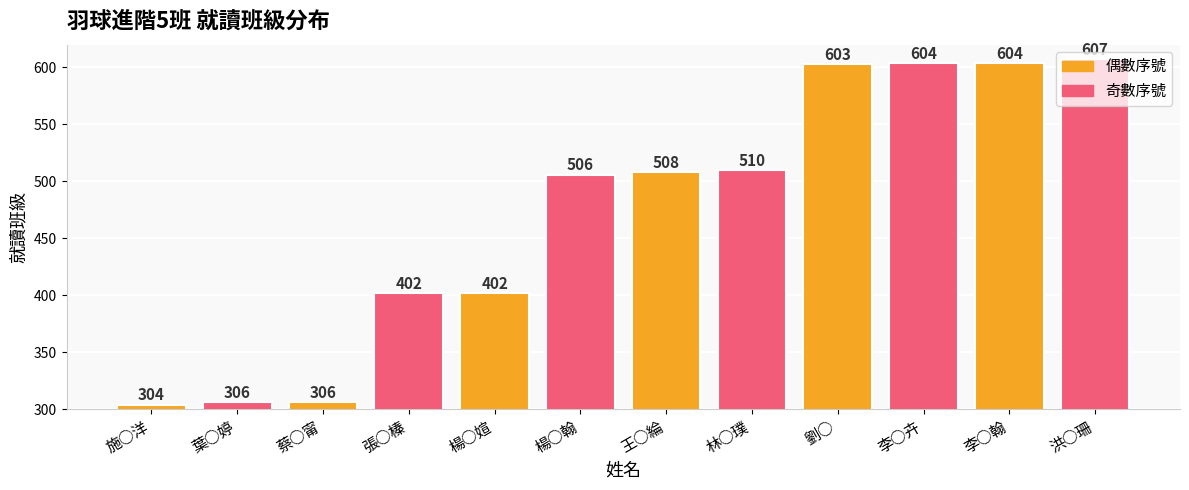

What is the difference between the maximum and minimum values?

303